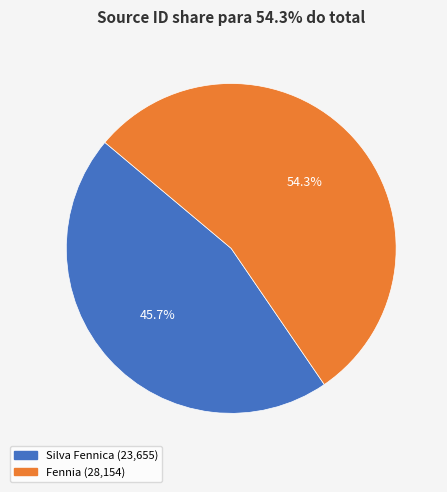

What is the majority slice?

Fennia